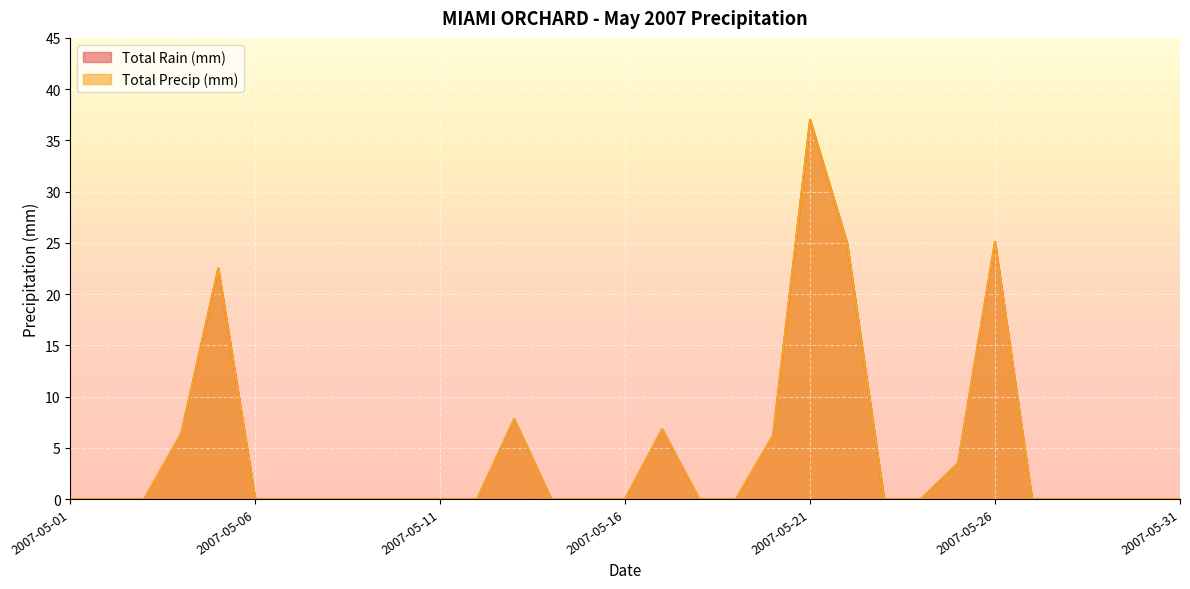

The Total Precip (mm) series shows 0.0 at 2007-05-10. True or false?

True